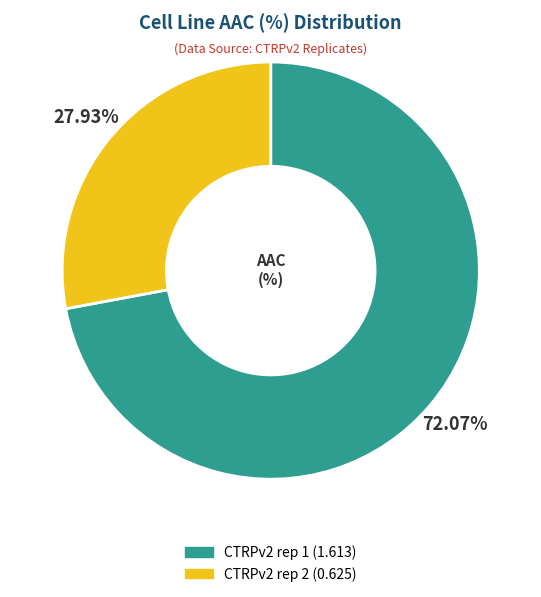

To the nearest percent, what is the difference between the largest and smallest slice percentages?

44%